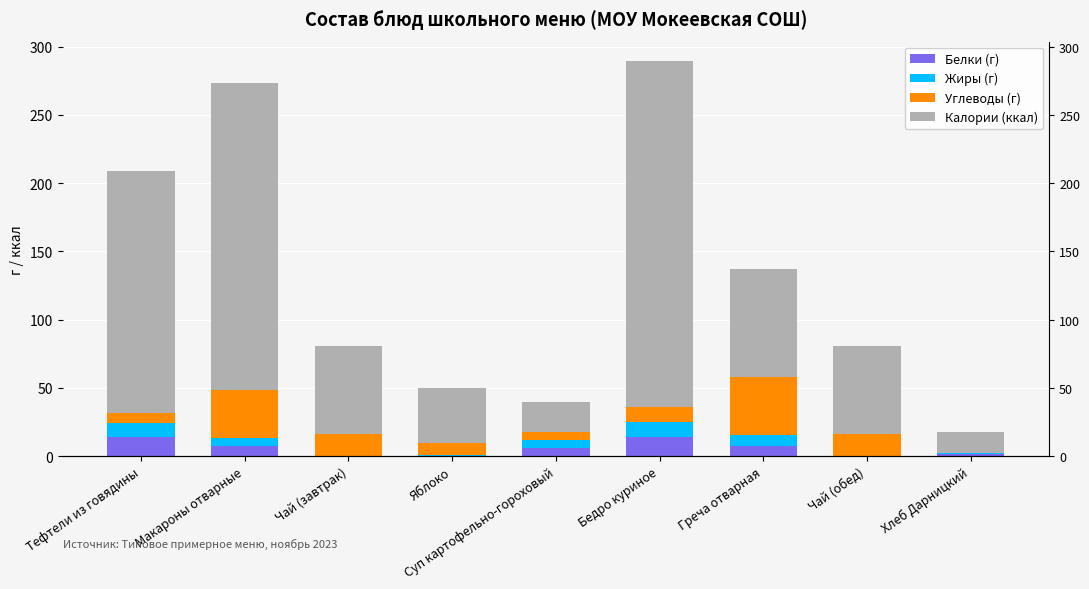

How many bars are there in total?

36